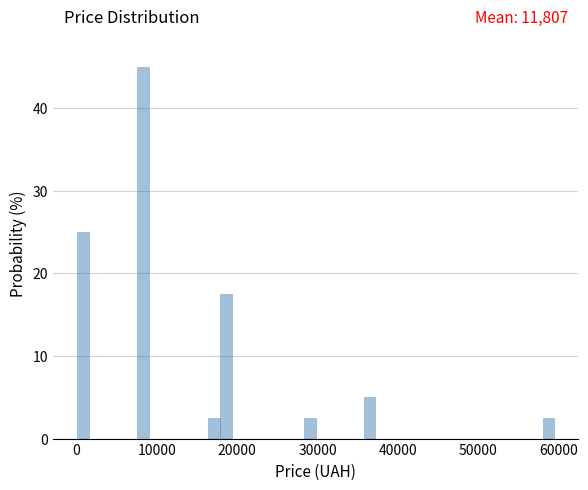

Read against the x-axis, roughly where is the centre of the tallest bar?

8000